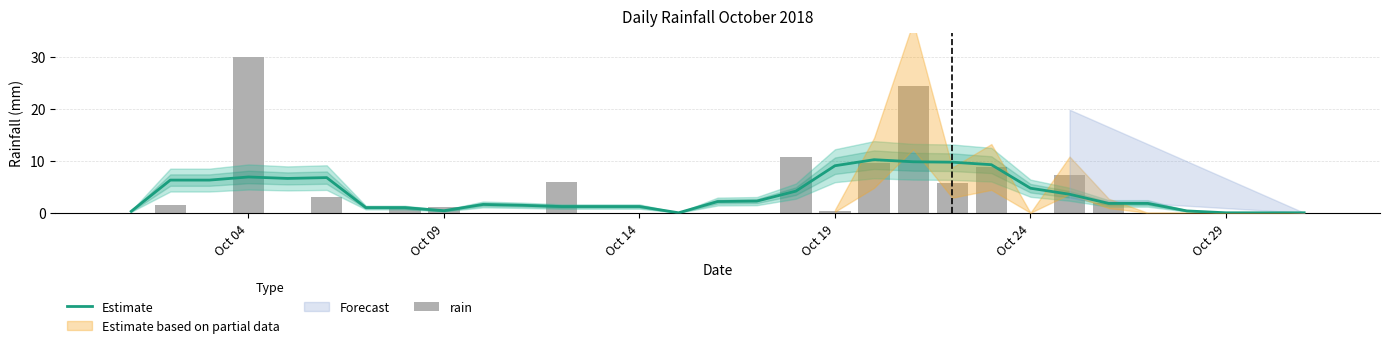

The rain series shows 4.6 at 19. True or false?

False